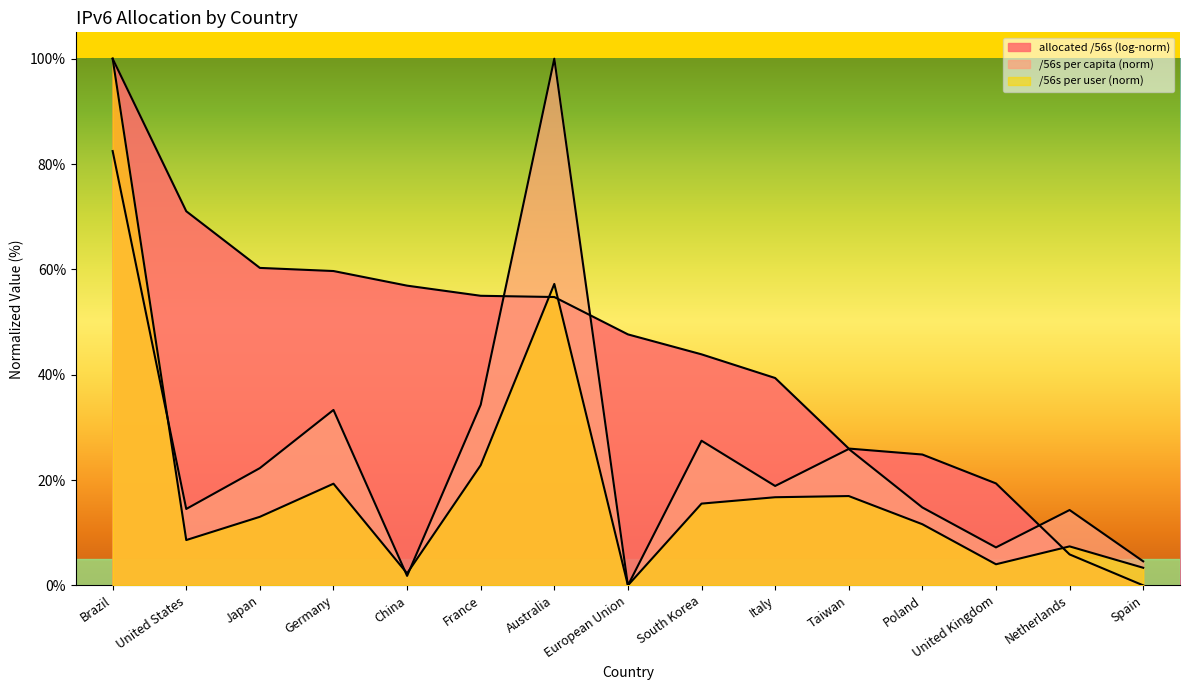

What is the average value of the /56s per user series?

19.9